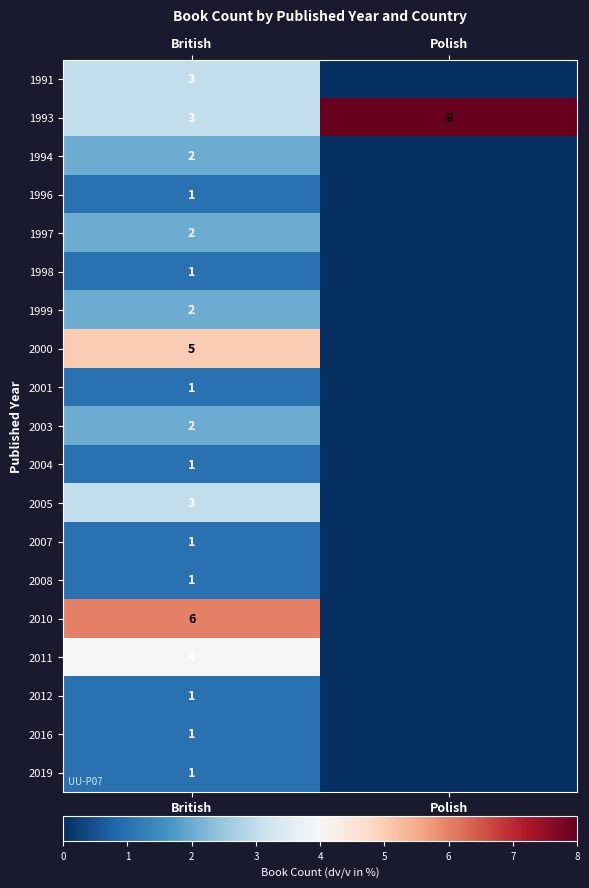

The 1993 series shows 3 at British. True or false?

True